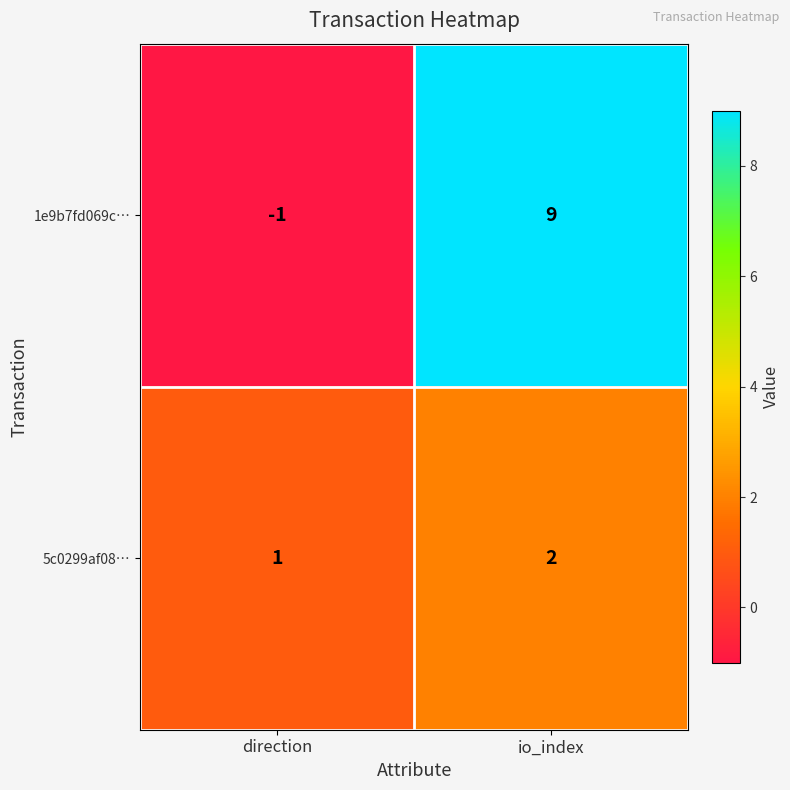

At how many categories does at least one series exceed 4?

1